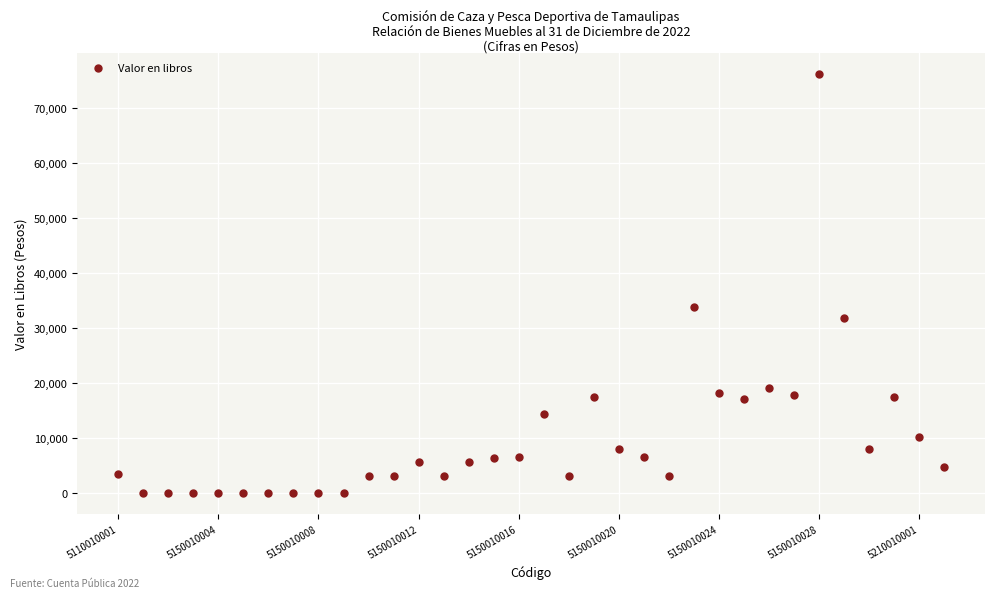

What Y value in the scatter plot is closest to 38069?

33808